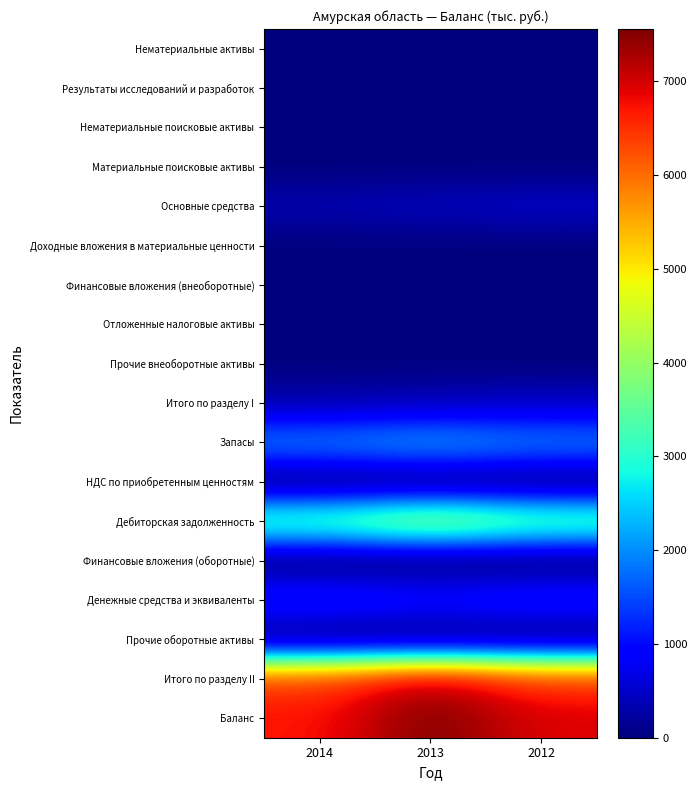

Between 2013 and 2012, which series saw the biggest shift?

Итого по разделу II